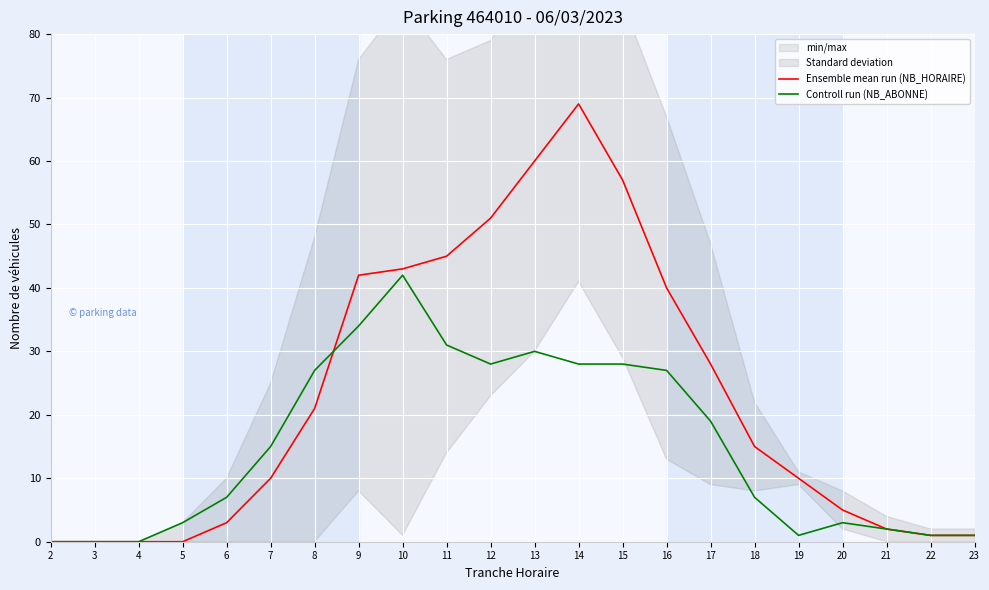

What is the spread (max minus min) of values at 11?

14